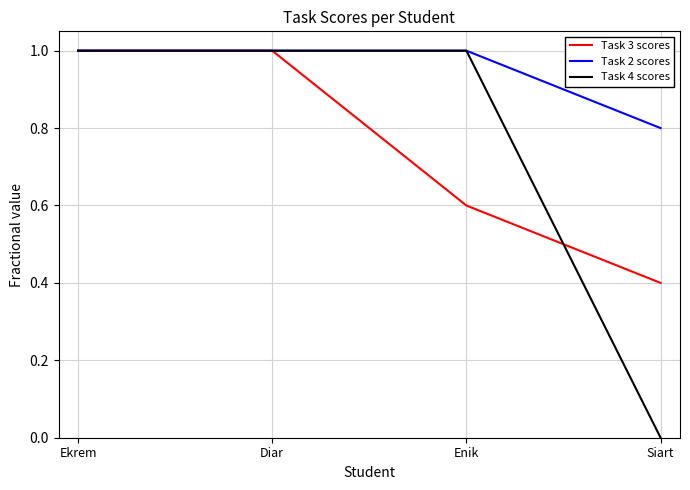

What is the greatest value displayed?

1.0